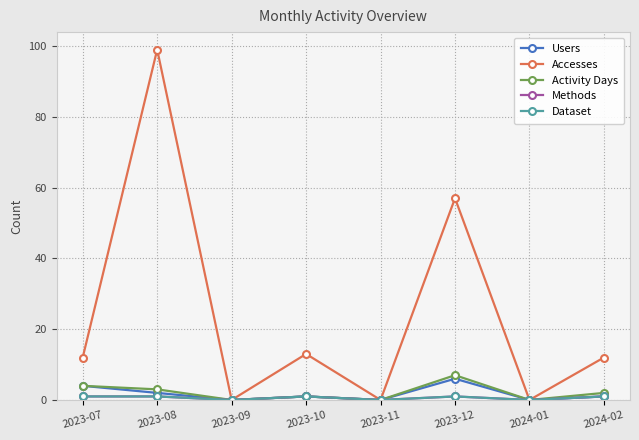

Reading right to left, transcribe all the data shown in this chart.

Users: 2024-02=1	2024-01=0	2023-12=6	2023-11=0	2023-10=1	2023-09=0	2023-08=2	2023-07=4
Accesses: 2024-02=12	2024-01=0	2023-12=57	2023-11=0	2023-10=13	2023-09=0	2023-08=99	2023-07=12
Activity Days: 2024-02=2	2024-01=0	2023-12=7	2023-11=0	2023-10=1	2023-09=0	2023-08=3	2023-07=4
Methods: 2024-02=1	2024-01=0	2023-12=1	2023-11=0	2023-10=1	2023-09=0	2023-08=1	2023-07=1
Dataset: 2024-02=1	2024-01=0	2023-12=1	2023-11=0	2023-10=1	2023-09=0	2023-08=1	2023-07=1